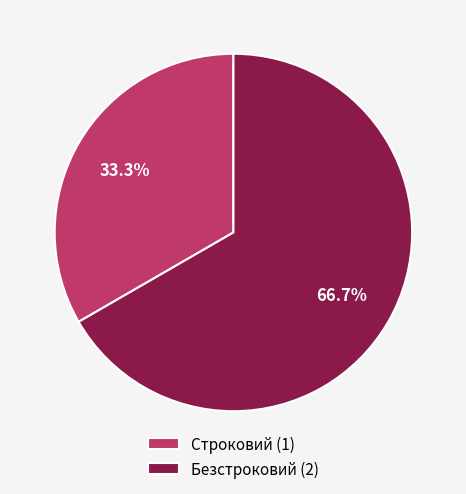

To the nearest percent, what percentage of the pie is Строковий?

33%